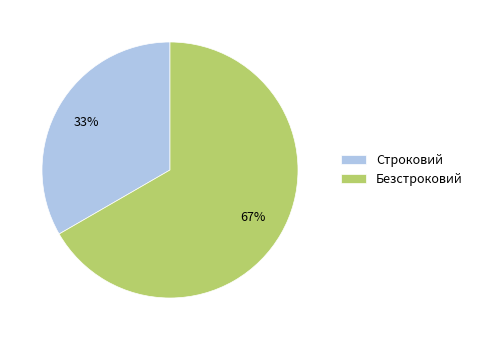

Which slice is the largest?

Безстроковий